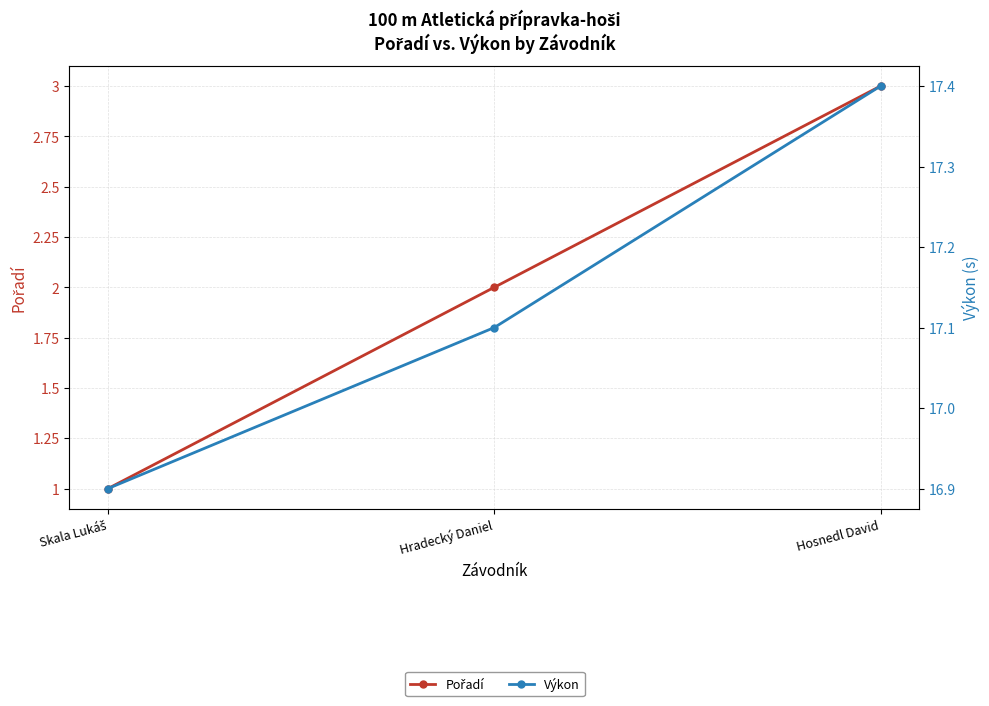

Reading left to right, extract all data points from this chart.

Pořadí: 1.0	2.0	3.0
Výkon: 16.9	17.1	17.4